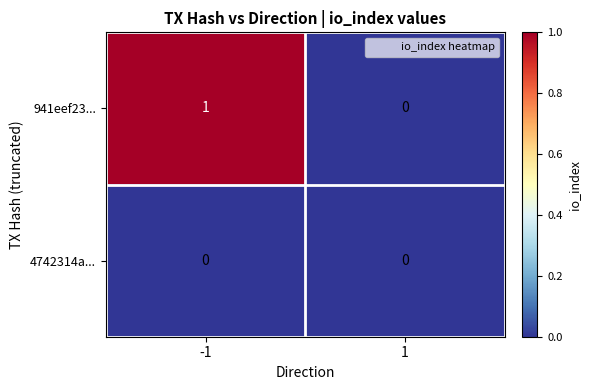

At which category is the sum across all series the highest?

-1